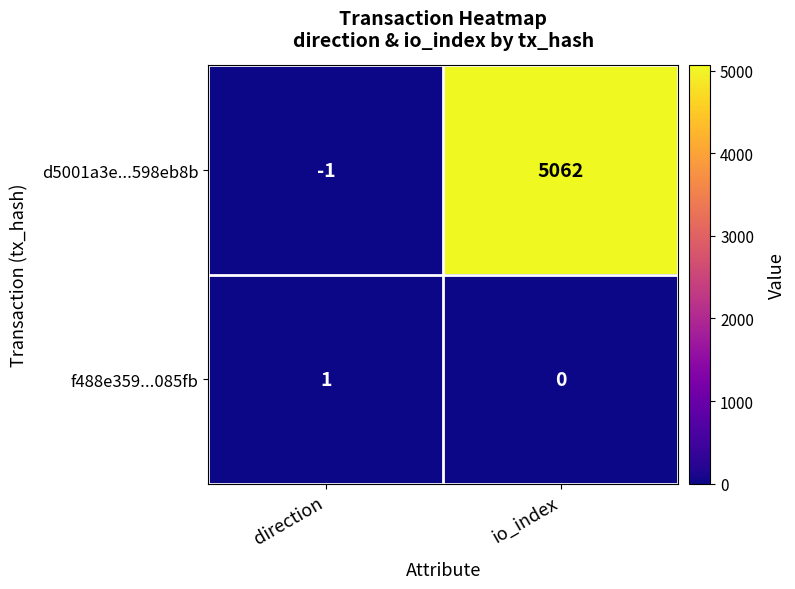

List the series in order of their peak value, lowest first.

f488e359...085fb, d5001a3e...598eb8b